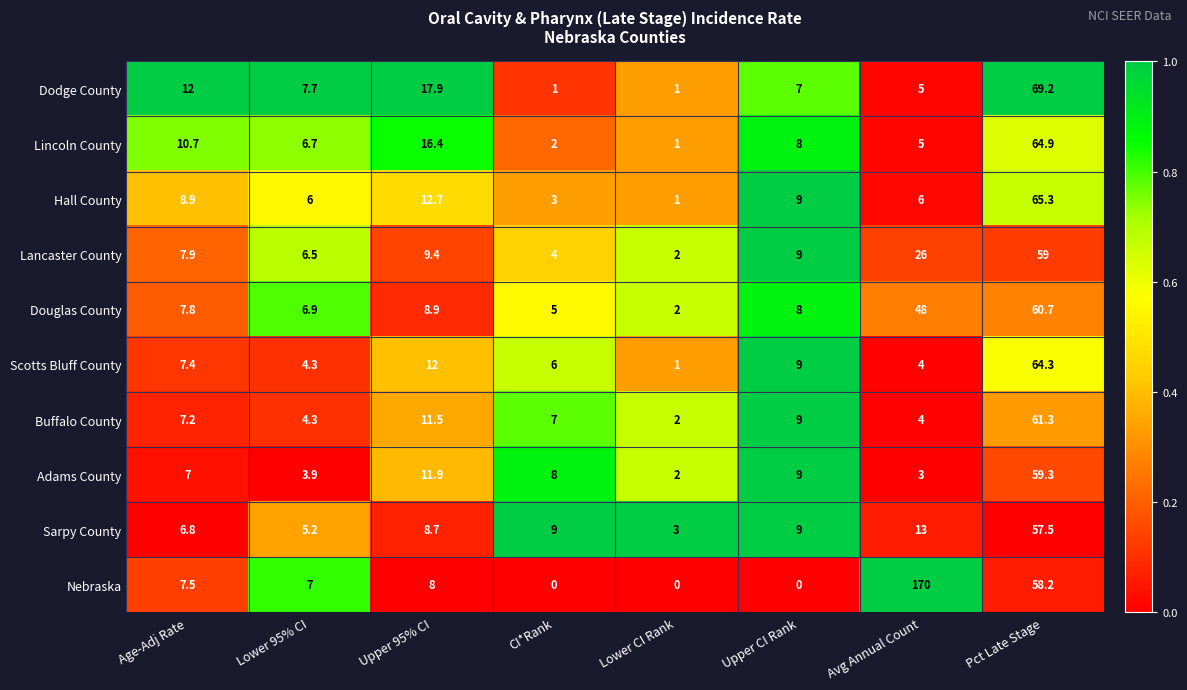

What is the difference between the highest and lowest values at Upper 95% CI?

9.9